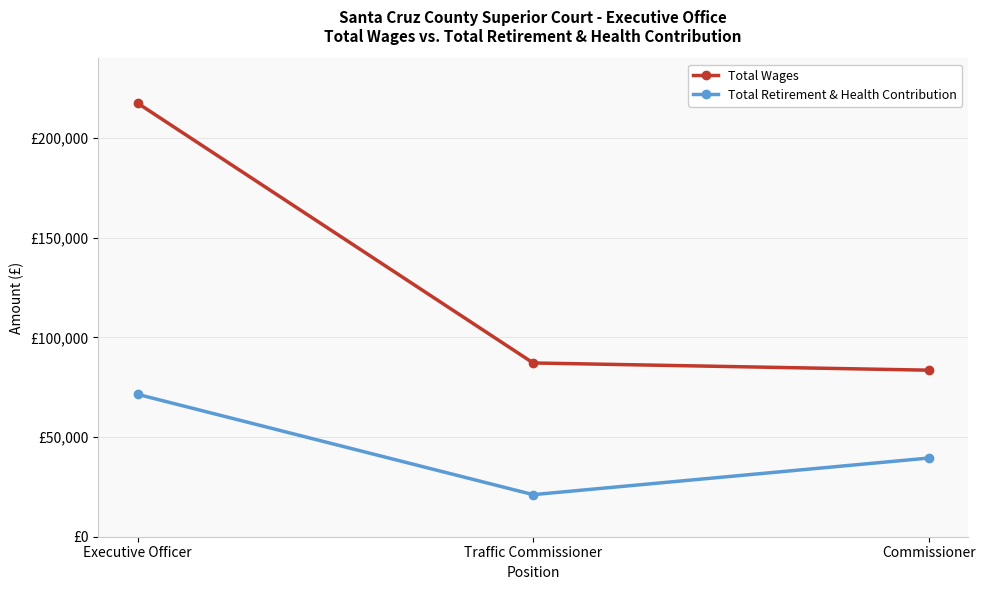

At which label does Total Wages reach its minimum?

Commissioner